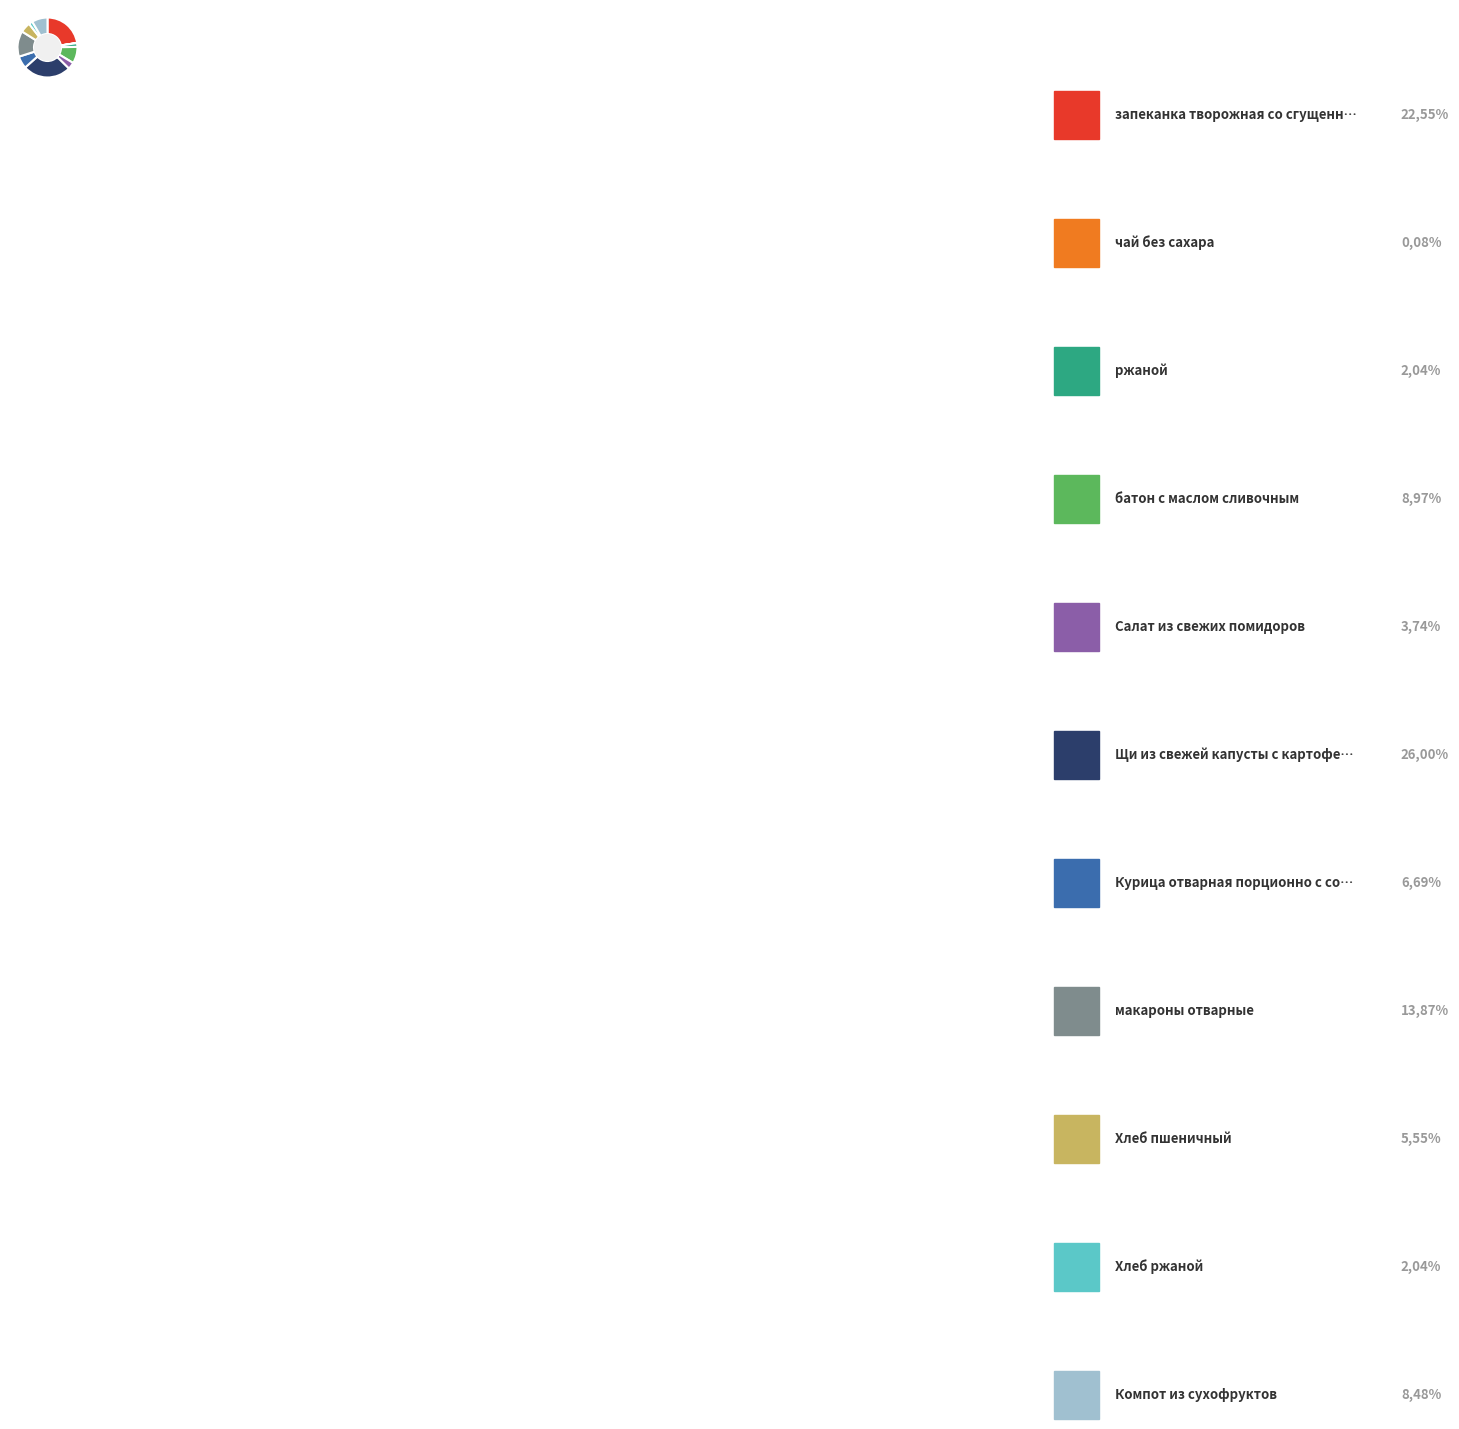

Is there any slice that represents more than half of the pie?

No